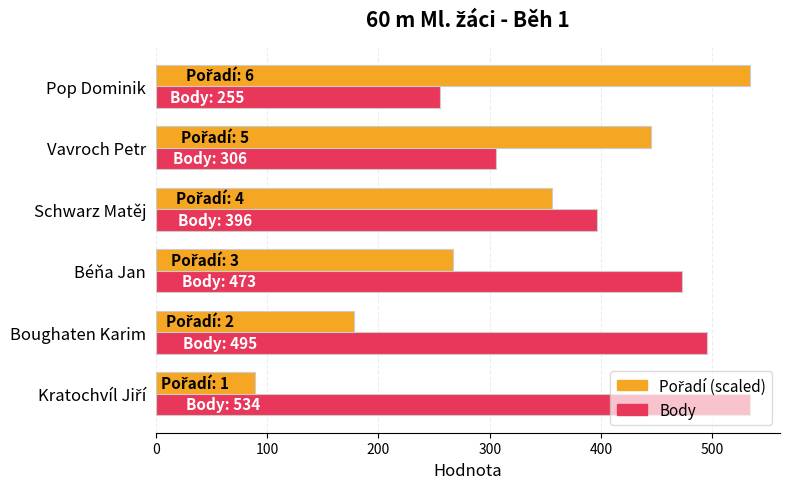

What is the difference between the maximum and minimum values in the Body series?

279